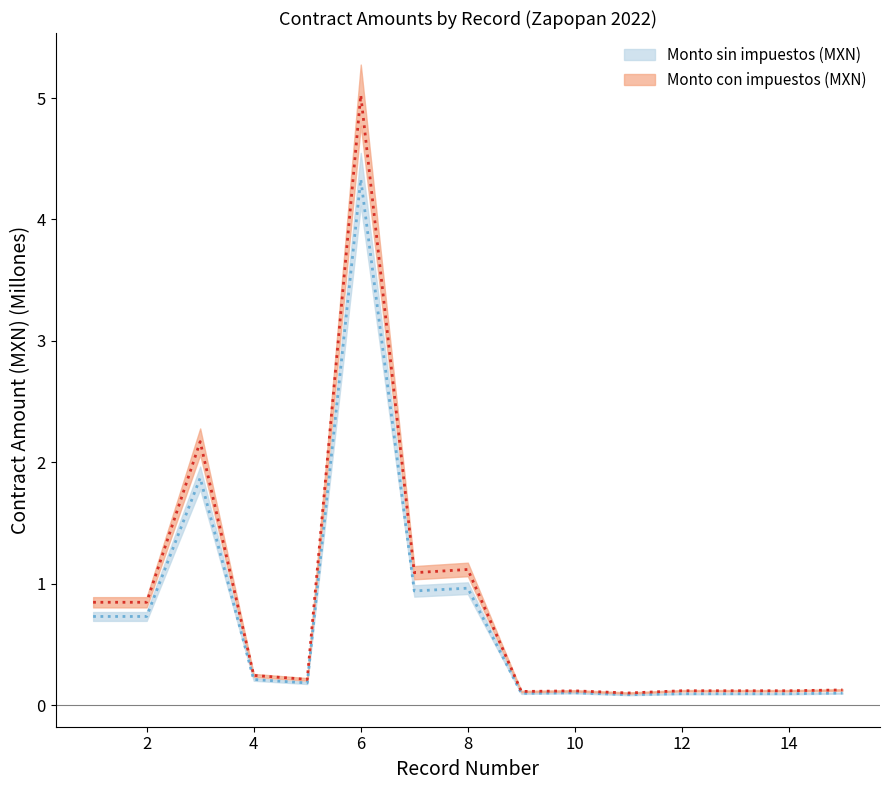

In Monto con impuestos (MXN), how many points are lower than both neighbors (excluding endpoints)?

4